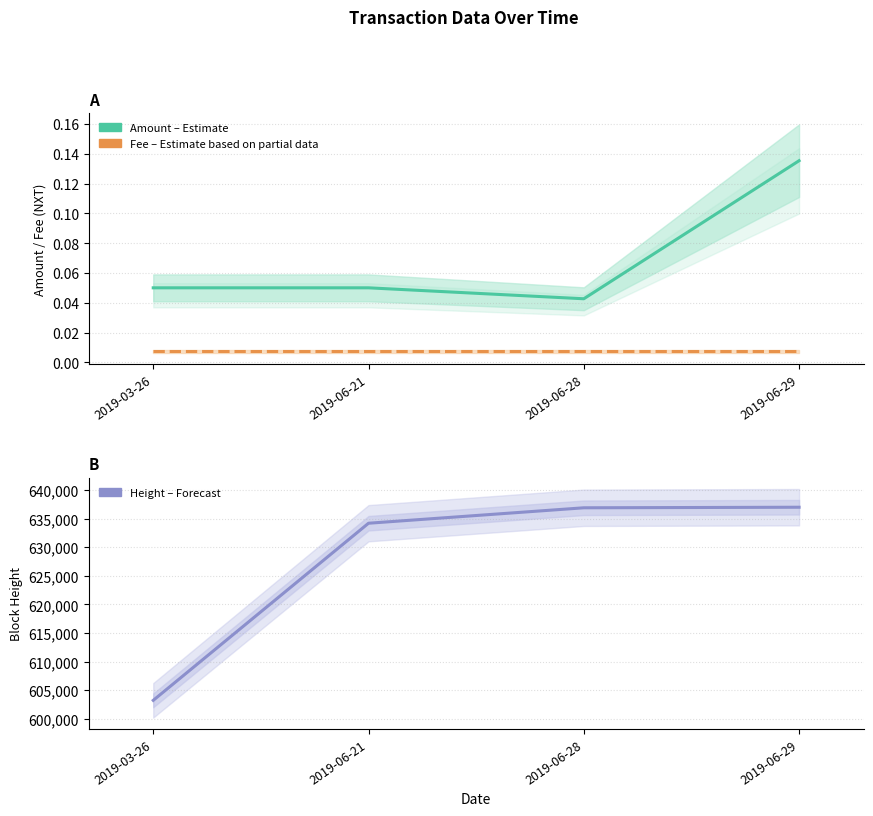

How many interior local valleys does the Amount (estimate) series have?

1